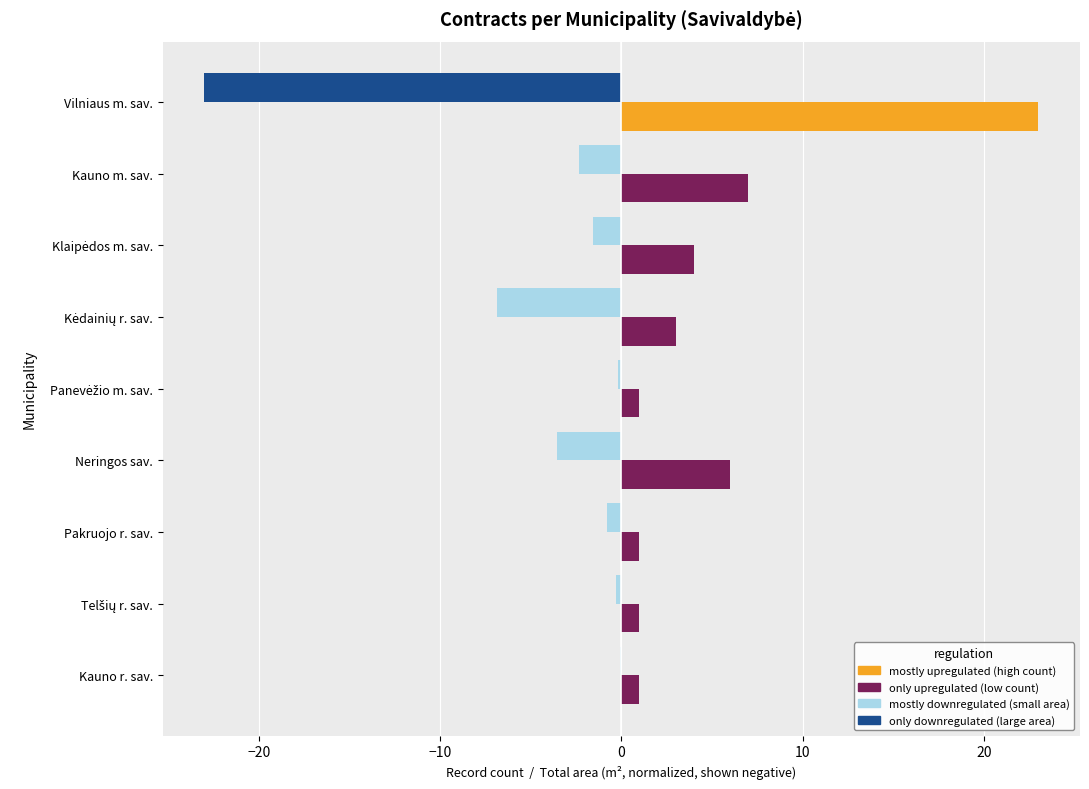

What is the greatest value displayed?

23.0